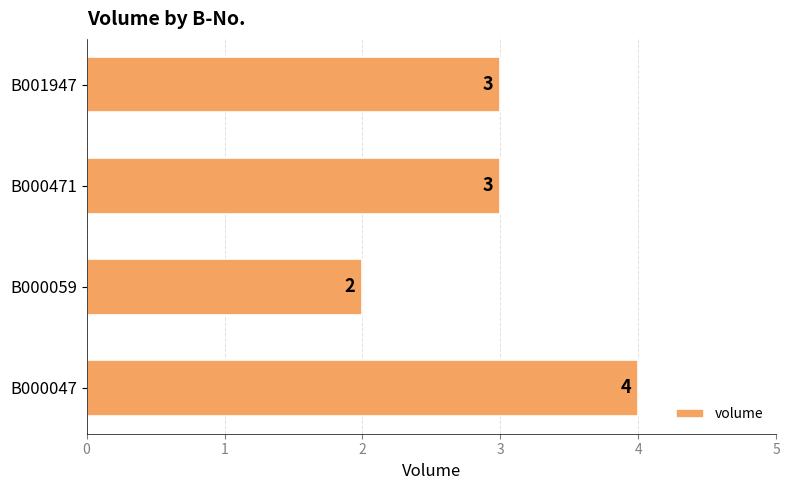

What is the smallest value displayed?

2